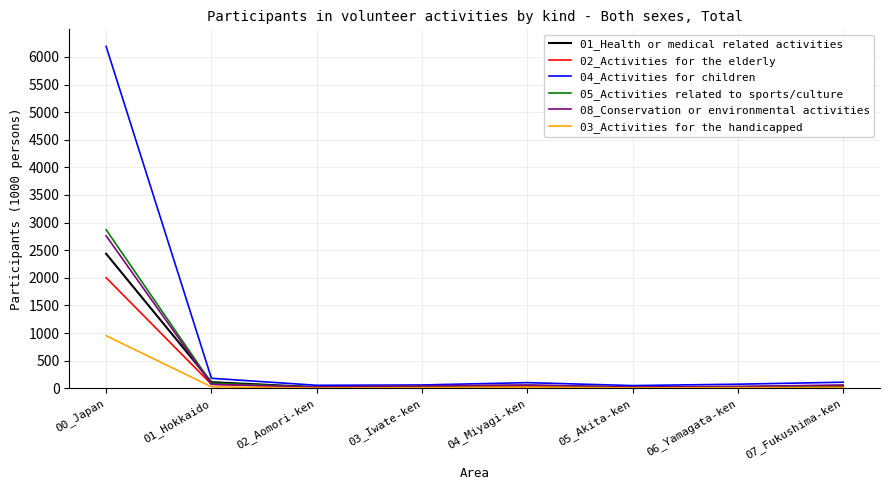

Which category has the highest value across all series?

00_Japan